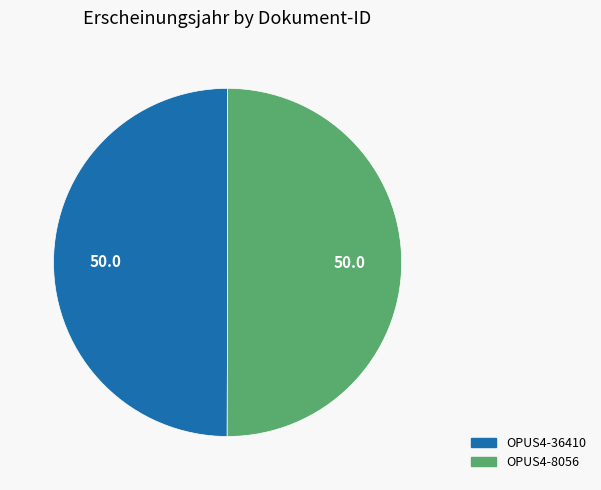

Approximately how many times larger is the value at OPUS4-8056 compared to OPUS4-36410?

1.0